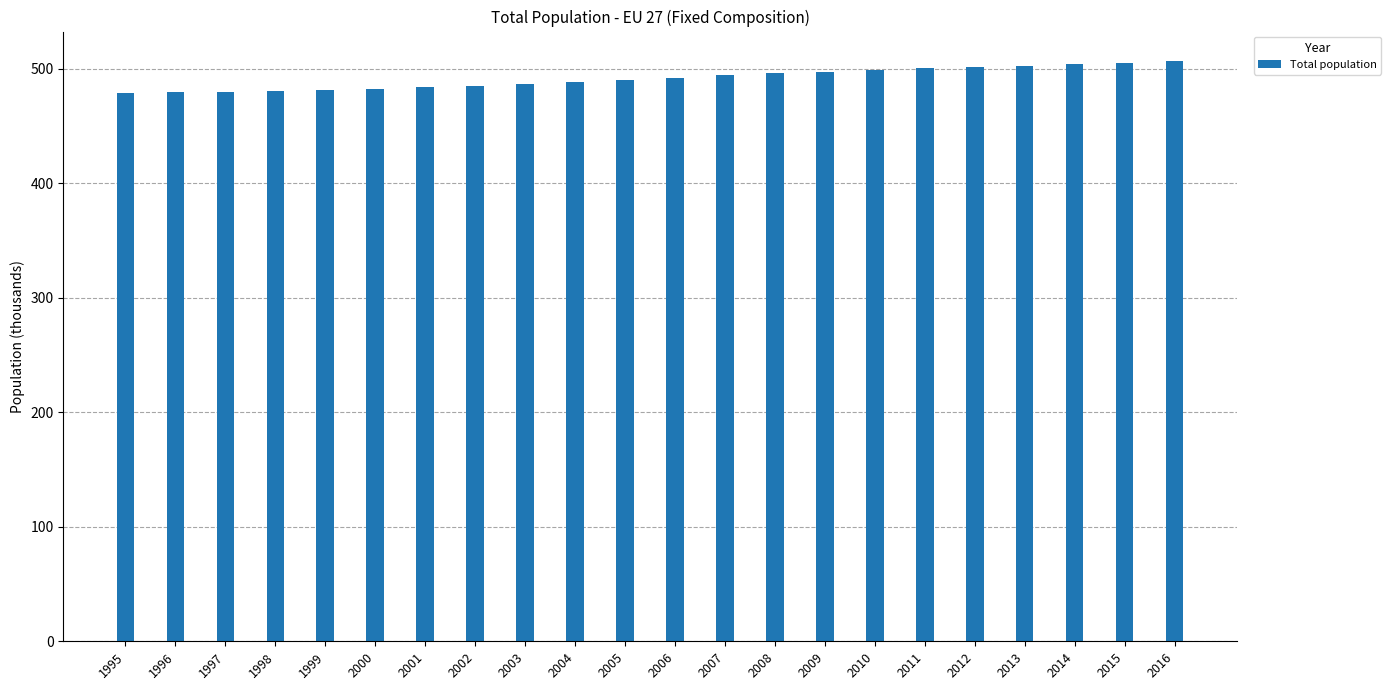

What is the value of the 20th bar from the left?

503.9